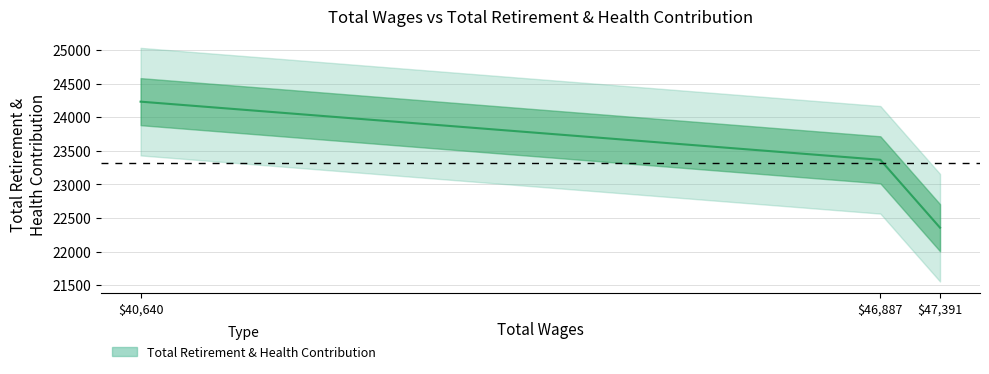

List the labels in order of value, largest first.

$40,640, $46,887, $47,391